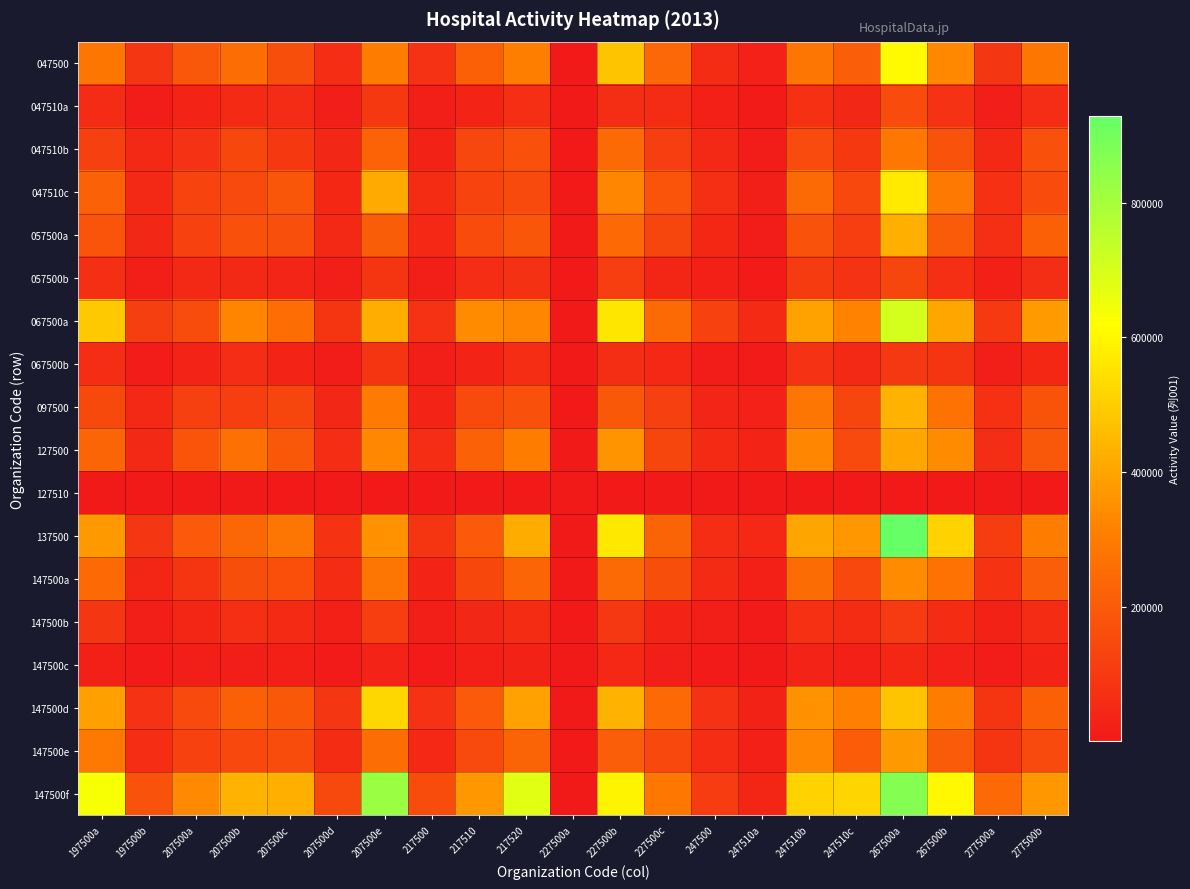

At how many categories does at least one series exceed 857740?

1